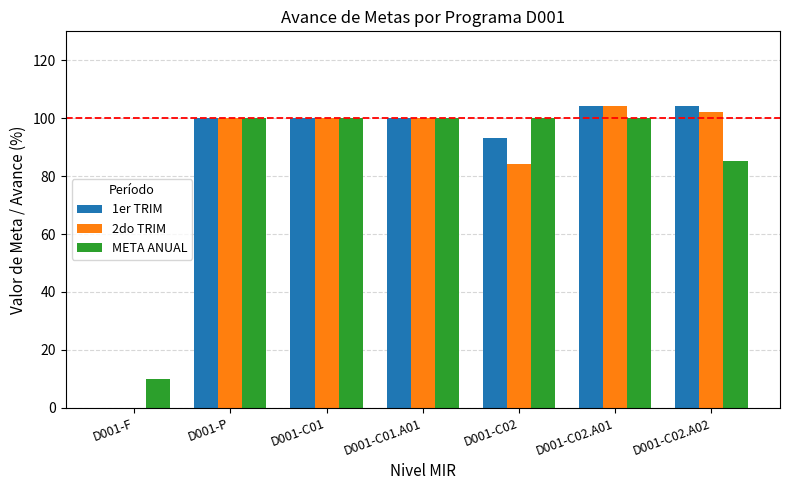

How many data points does each series have?

7